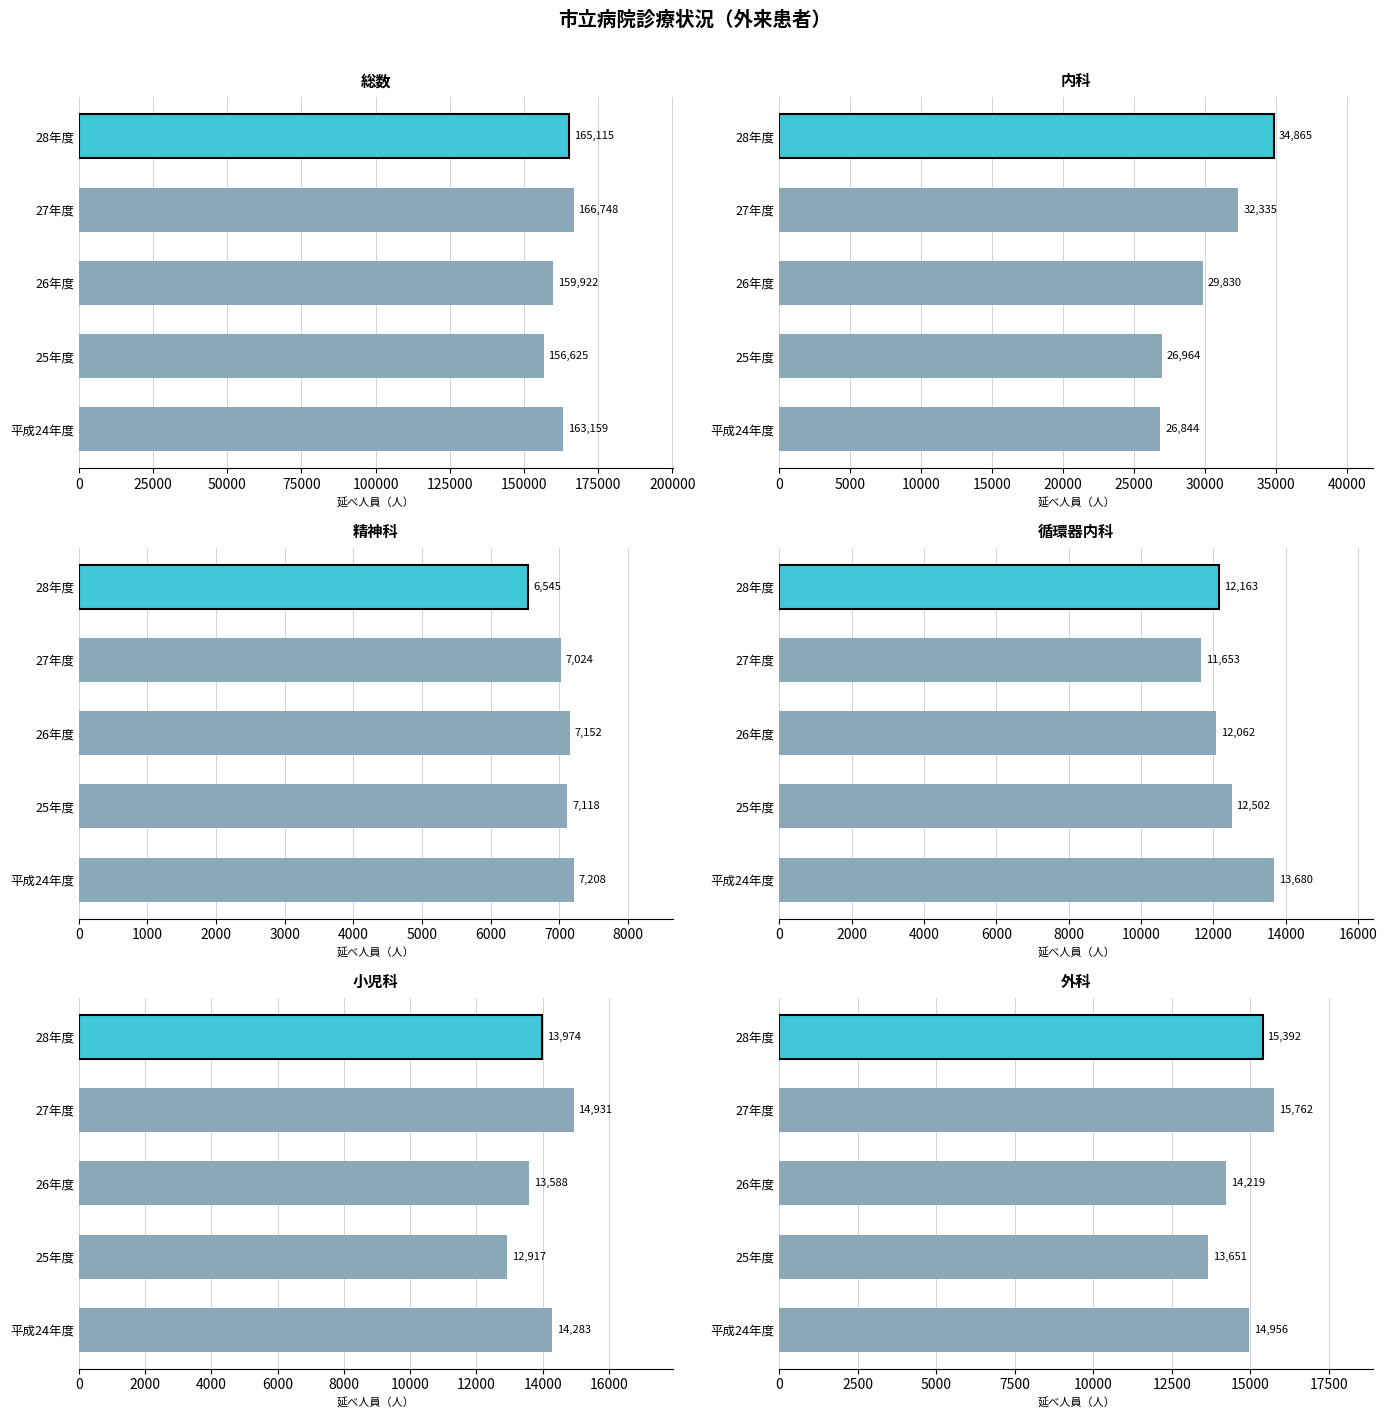

At which category is the sum across all series the highest?

75000